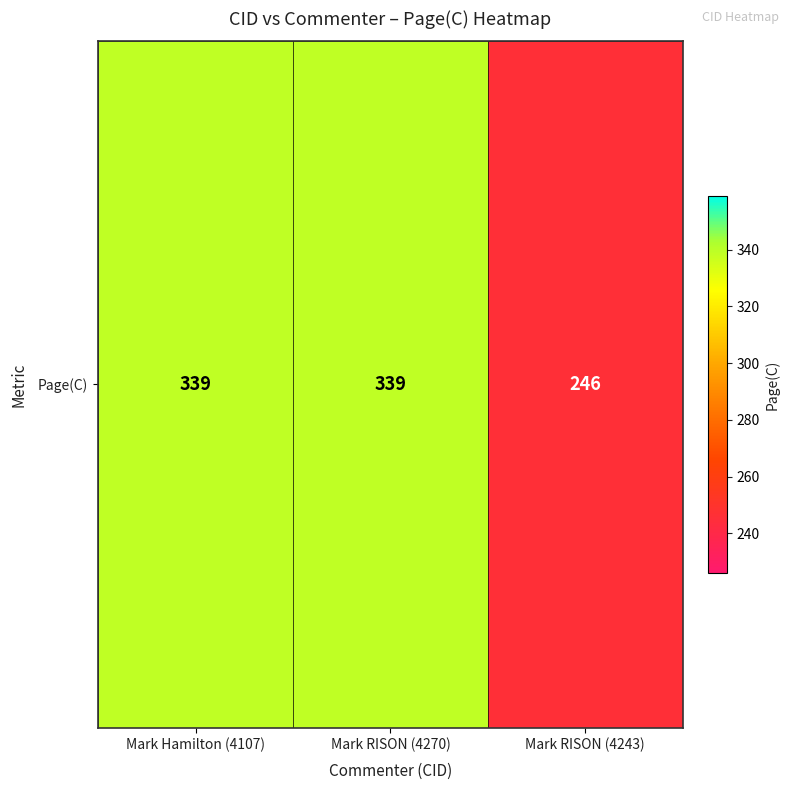

The chart shows a value of 339 at Mark RISON (4270). True or false?

True